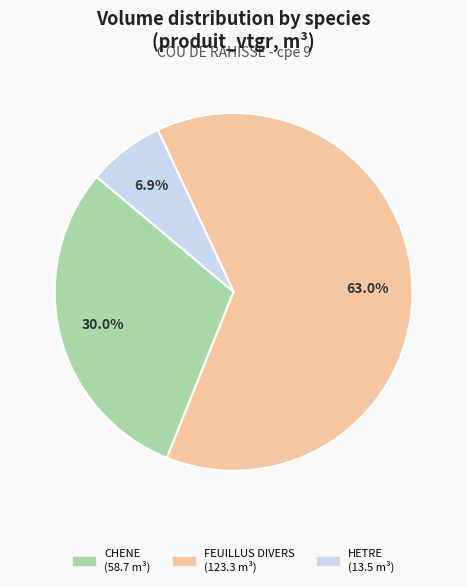

Is there any slice that represents more than half of the pie?

Yes